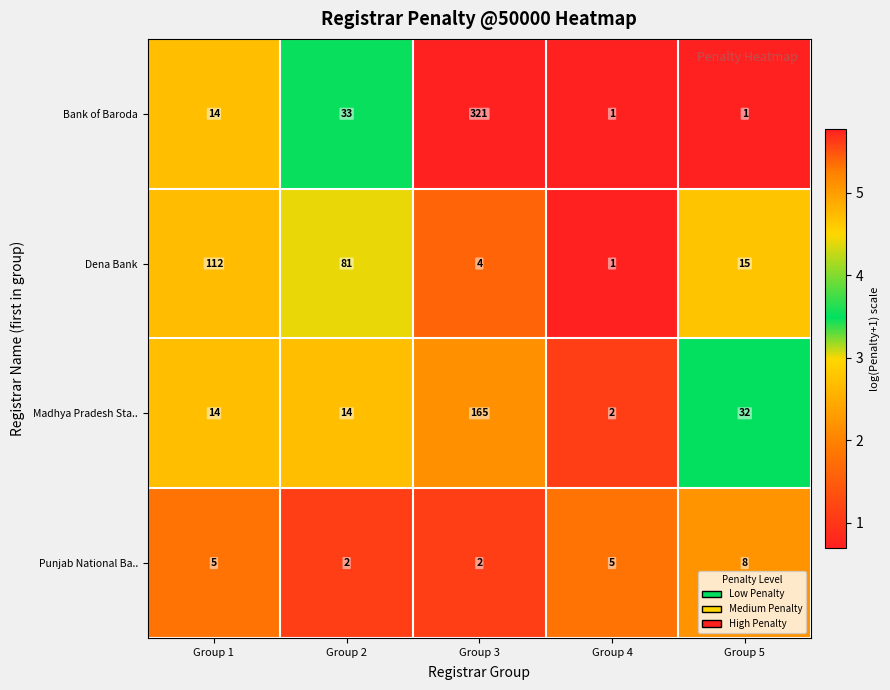

At which category is the sum across all series the highest?

Group 3